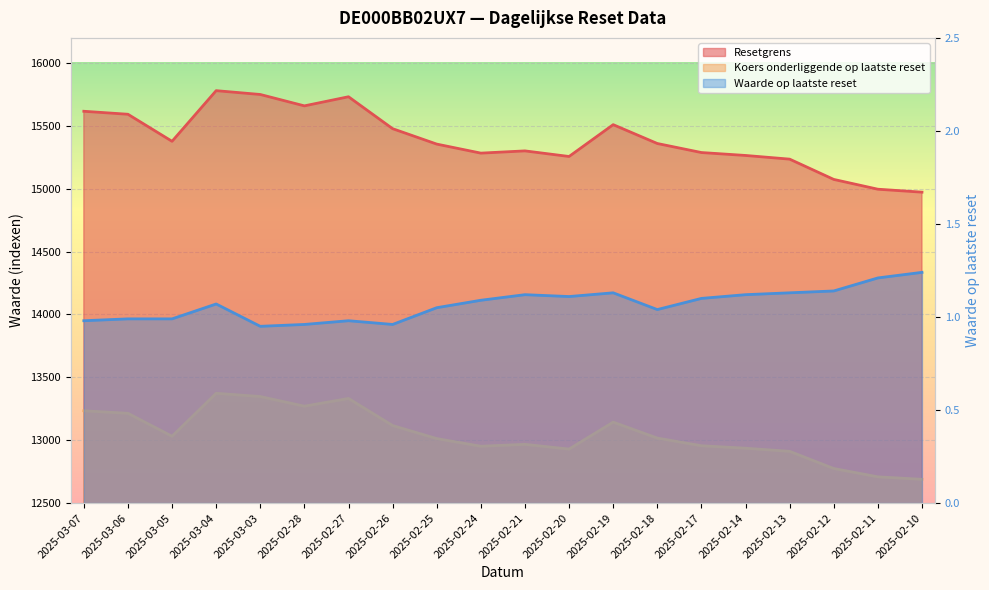

How many series are shown in this chart?

3